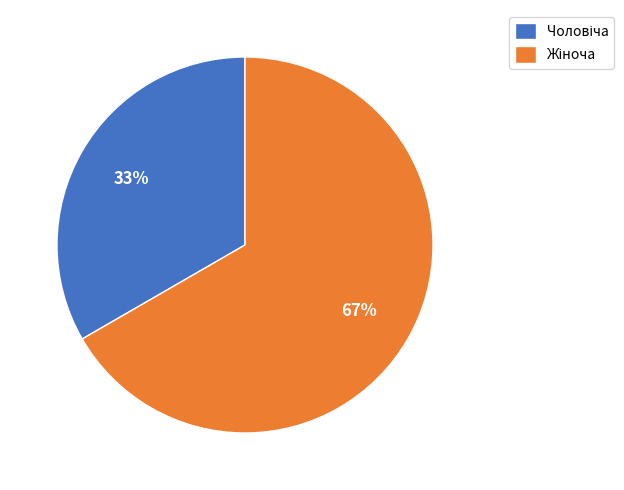

Is there any slice that represents more than half of the pie?

Yes